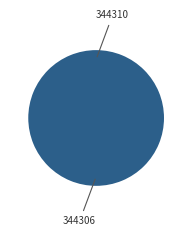

To the nearest percent, what portion does 344306 represent?

100%